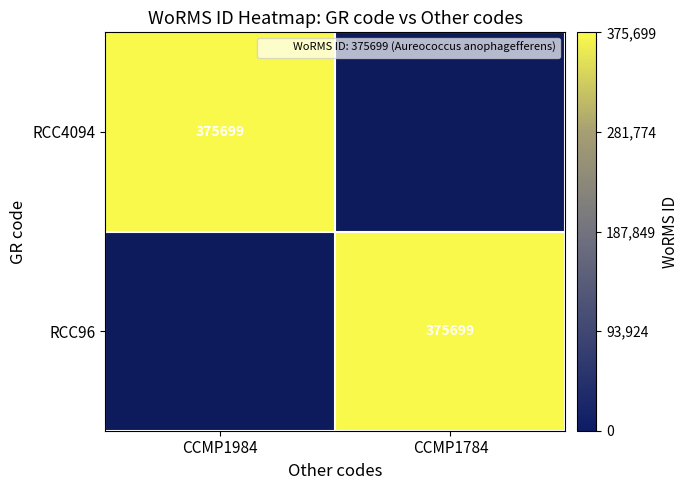

How many data points does each series have?

2